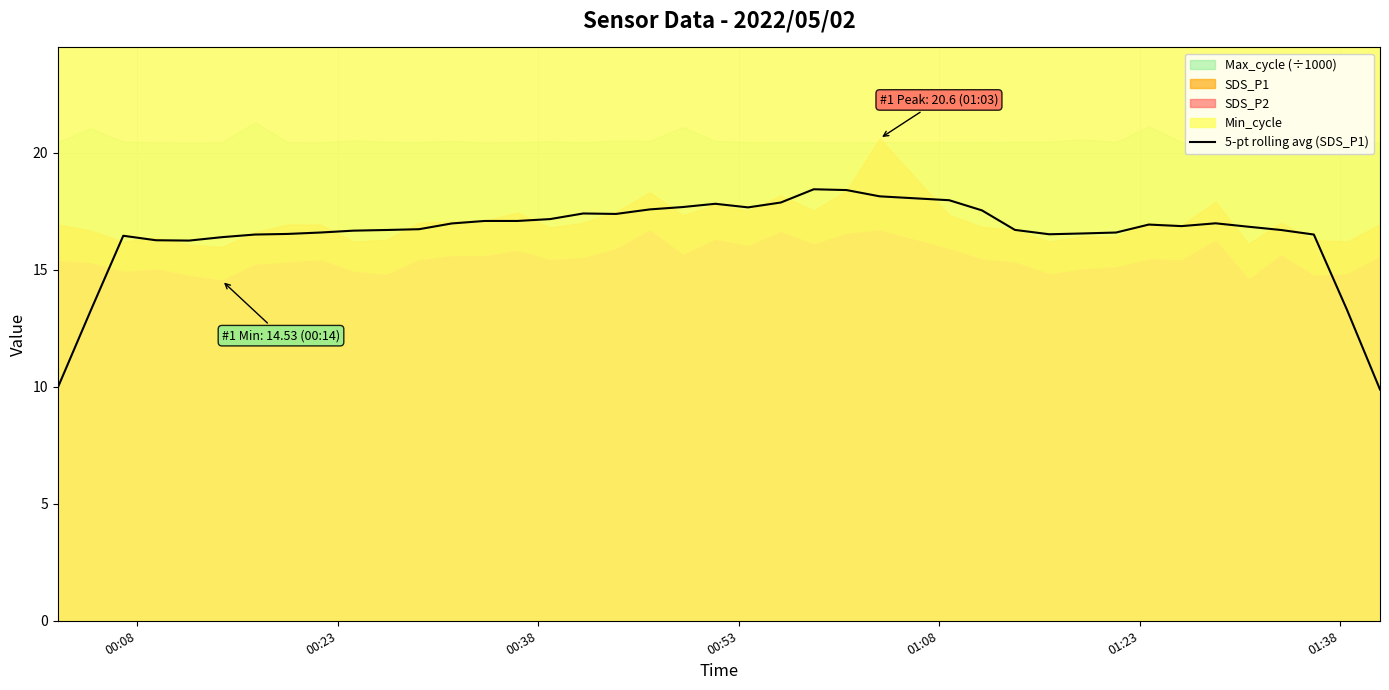

What is the maximum value for 5-pt rolling avg (SDS_P1)?

18.4